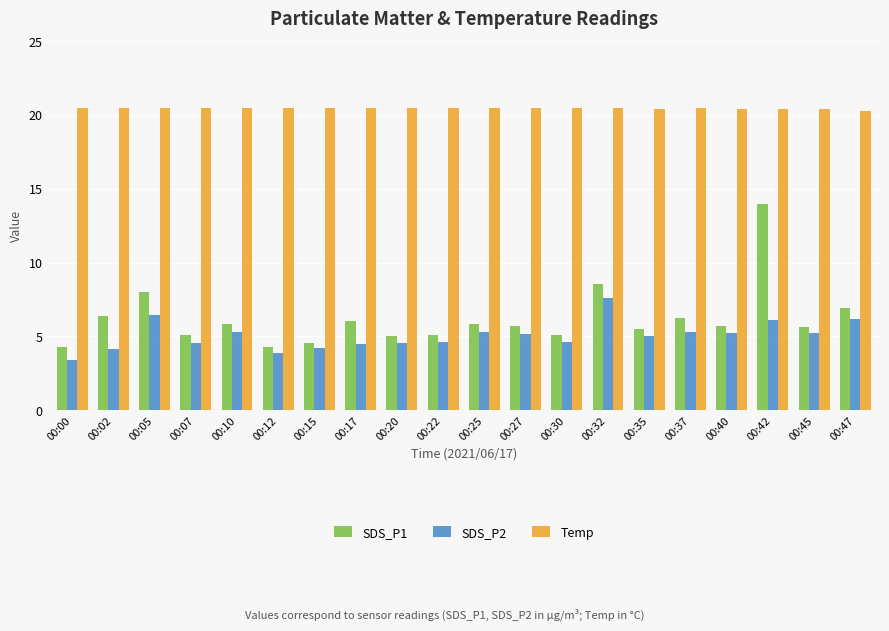

Does the chart contain any negative values?

No